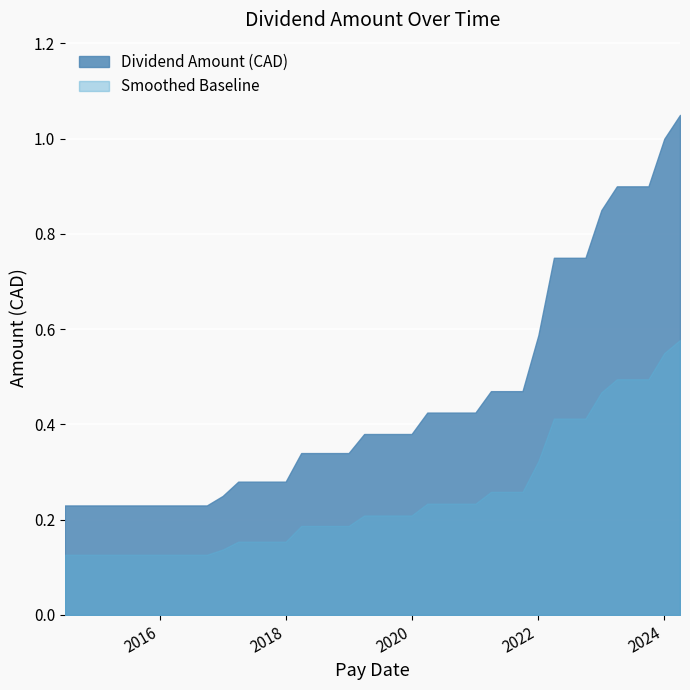

Reading right to left, extract all data points from this chart.

2014-07-01=0.2	2014-10-01=0.2	2015-01-01=0.2	2015-04-01=0.2	2015-07-01=0.2	2015-10-01=0.2	2015-12-31=0.2	2016-04-01=0.2	2016-07-01=0.2	2016-10-01=0.2	2017-01-01=0.2	2017-04-01=0.3	2017-07-01=0.3	2017-10-01=0.3	2018-01-01=0.3	2018-04-01=0.3	2018-07-01=0.3	2018-10-01=0.3	2019-01-01=0.3	2019-04-01=0.4	2019-07-01=0.4	2019-10-01=0.4	2020-01-01=0.4	2020-04-01=0.4	2020-07-01=0.4	2020-10-05=0.4	2021-01-05=0.4	2021-04-05=0.5	2021-07-05=0.5	2021-10-05=0.5	2022-01-05=0.6	2022-04-05=0.8	2022-07-05=0.8	2022-10-05=0.8	2023-01-05=0.8	2023-04-05=0.9	2023-07-05=0.9	2023-10-05=0.9	2024-01-05=1.0	2024-04-05=1.1